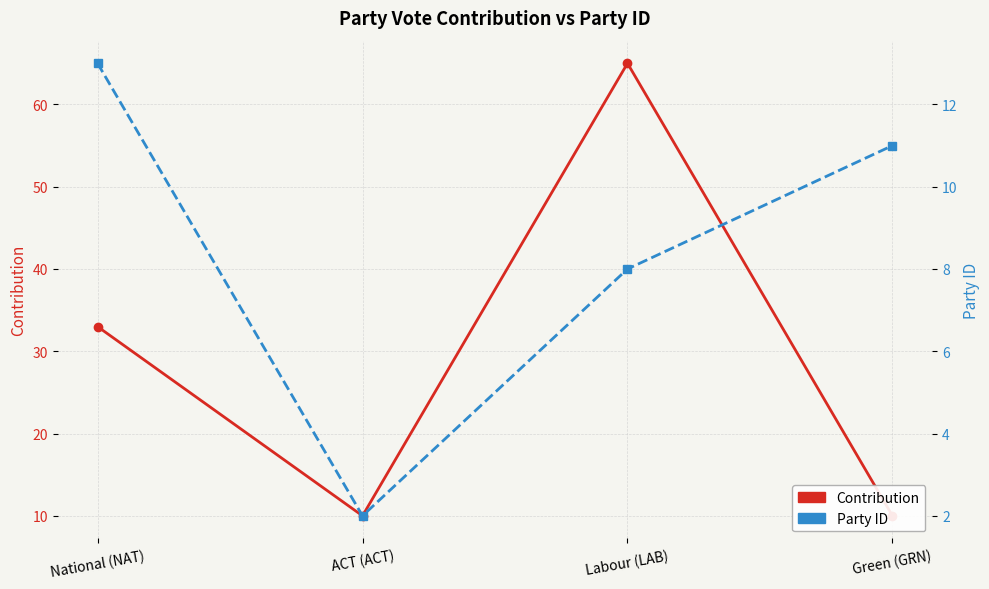

Between Labour (LAB) and ACT (ACT), which is larger?

Labour (LAB)